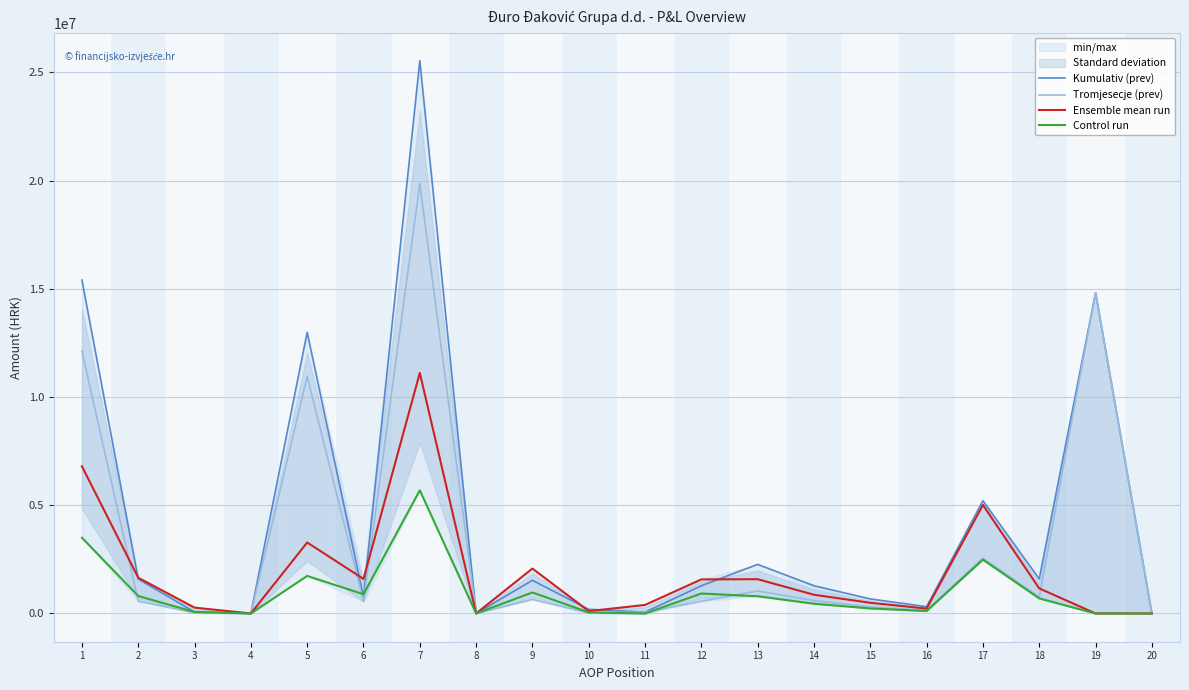

Which series has the largest total across all categories?

Kumulativ (prev)